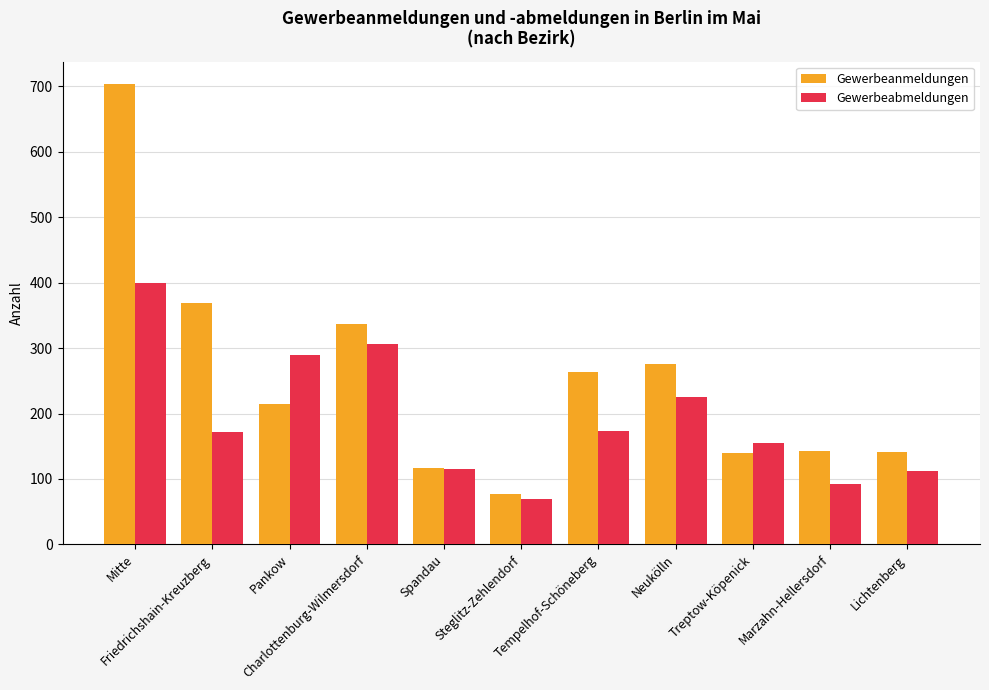

Rank the series at Tempelhof-Schöneberg from lowest to highest value.

Gewerbeabmeldungen, Gewerbeanmeldungen